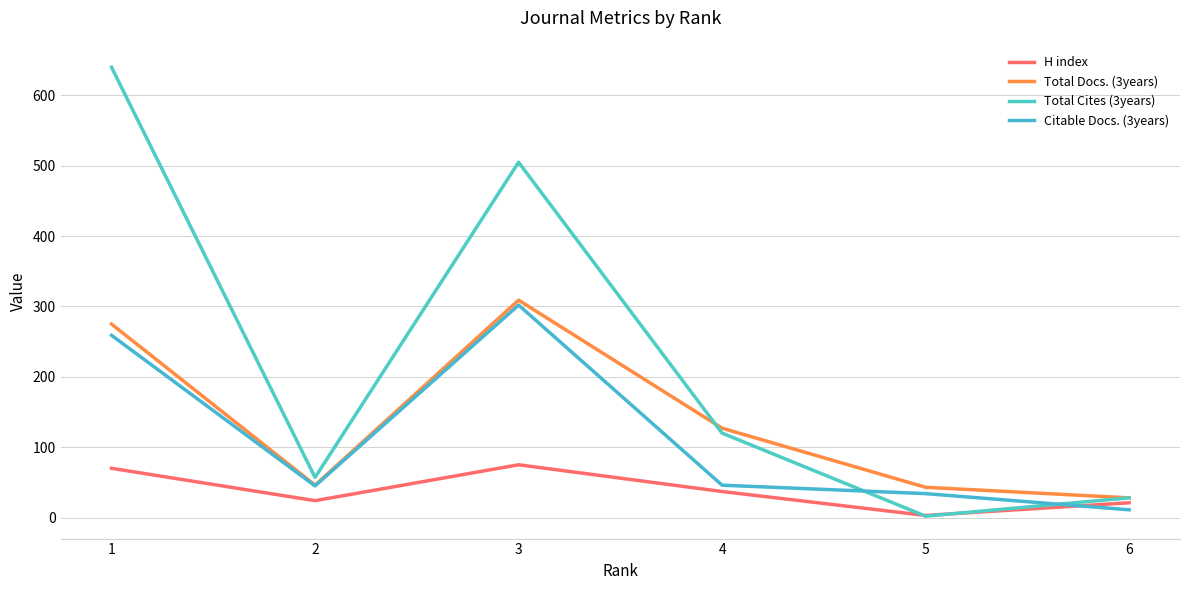

What is the difference between the second highest and second lowest values in the H index series?

49